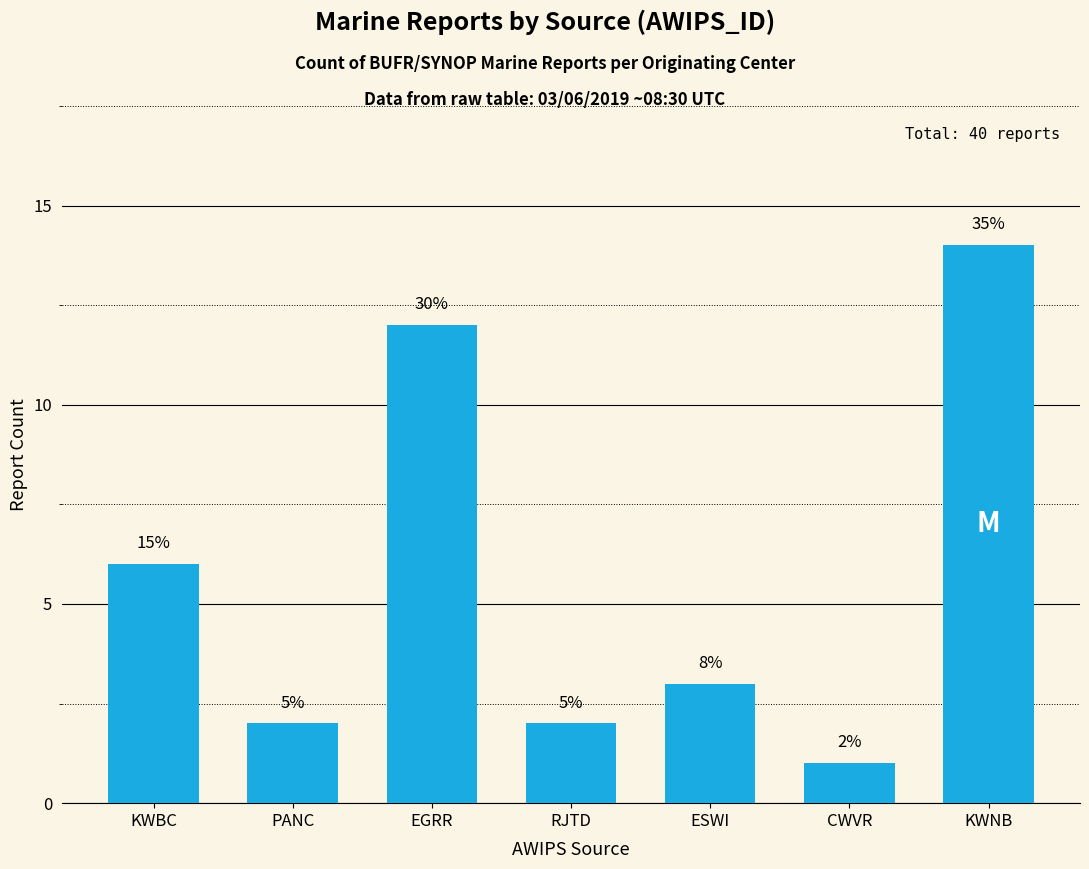

What value does the data have at EGRR, to the nearest 10?

10